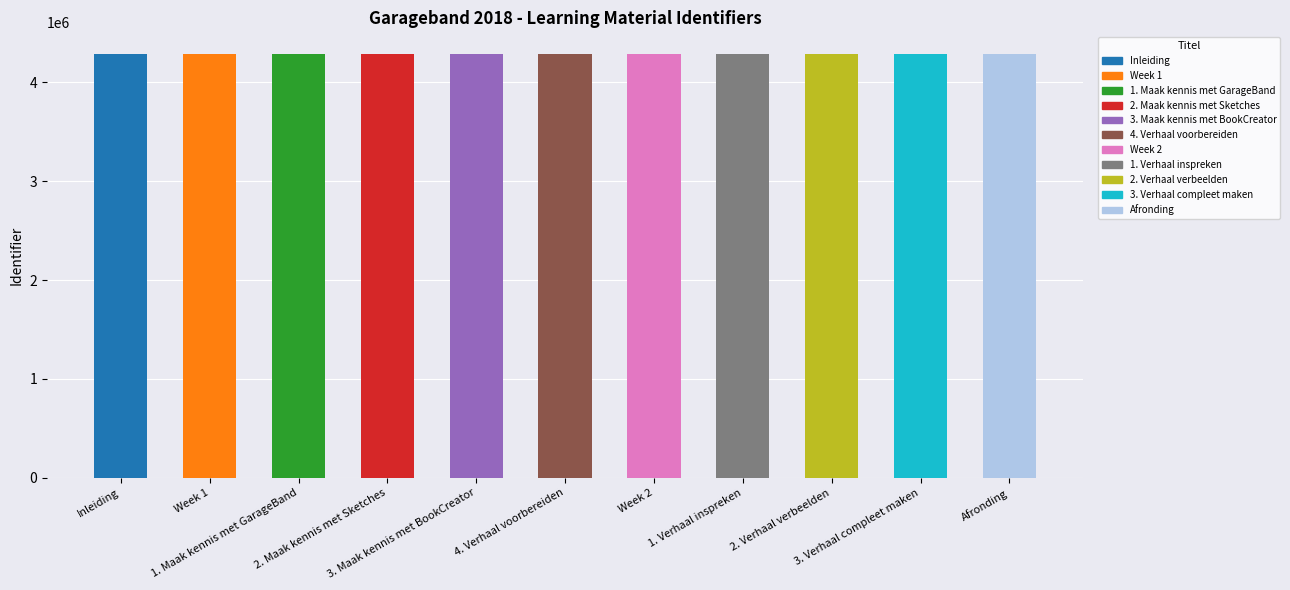

How many values are below 4292653?

5